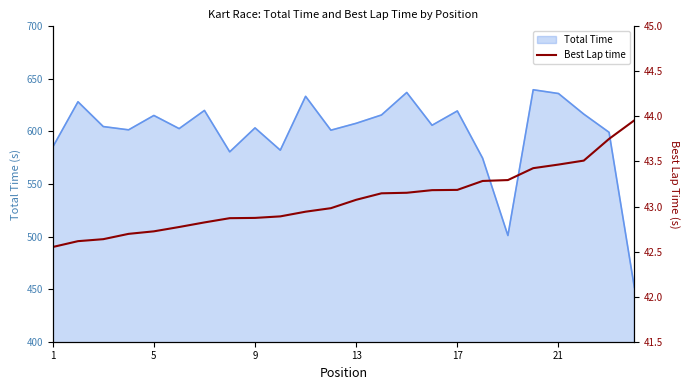

How many data points does each series have?

24